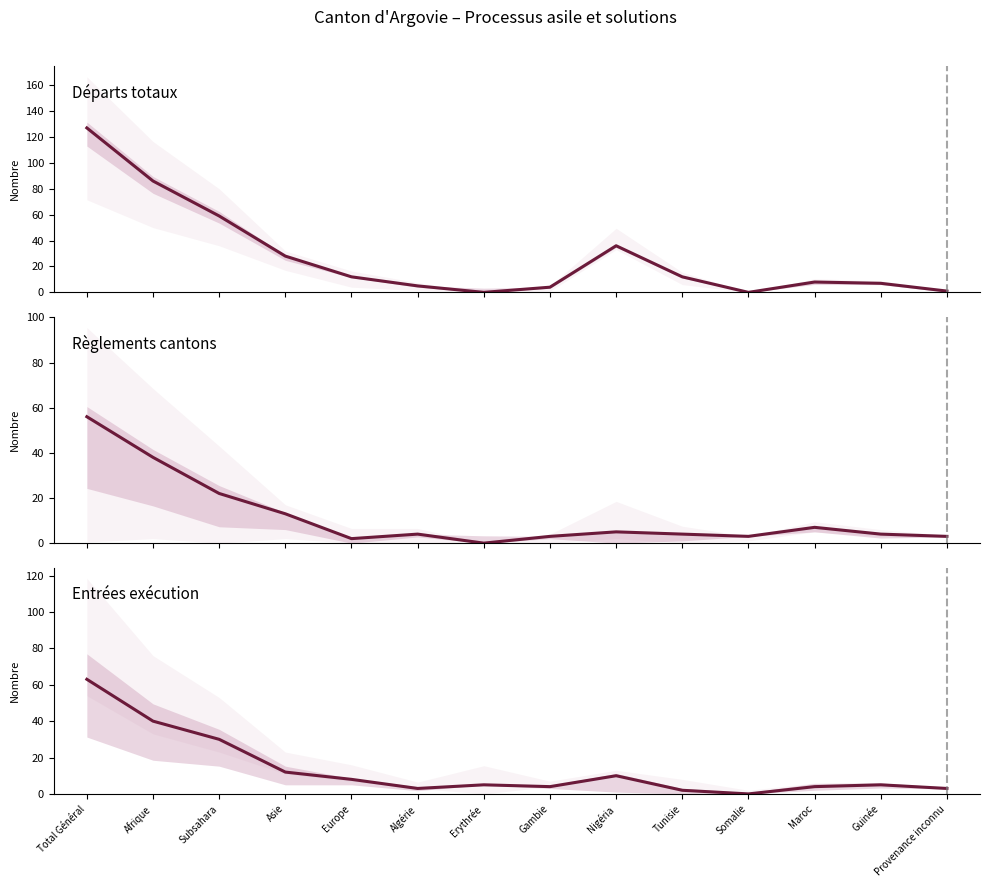

True or false: Règlements cantons (col_8) has a value of 3 at Gambie.

True